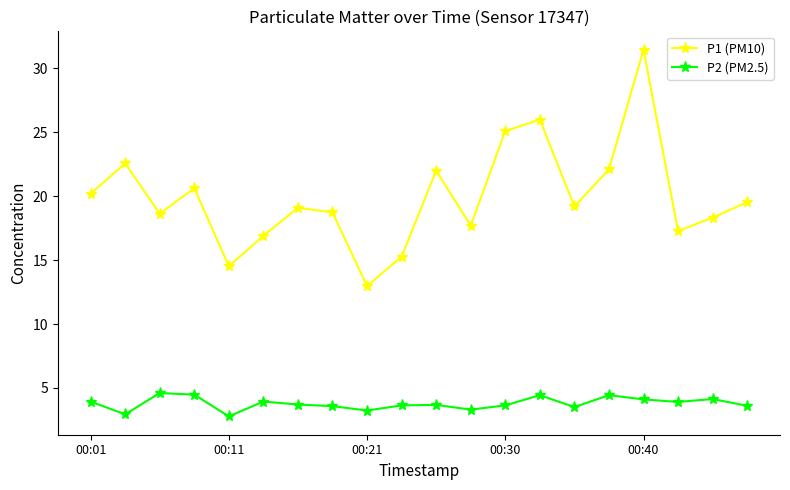

Which series has the largest total across all categories?

P1 (PM10)